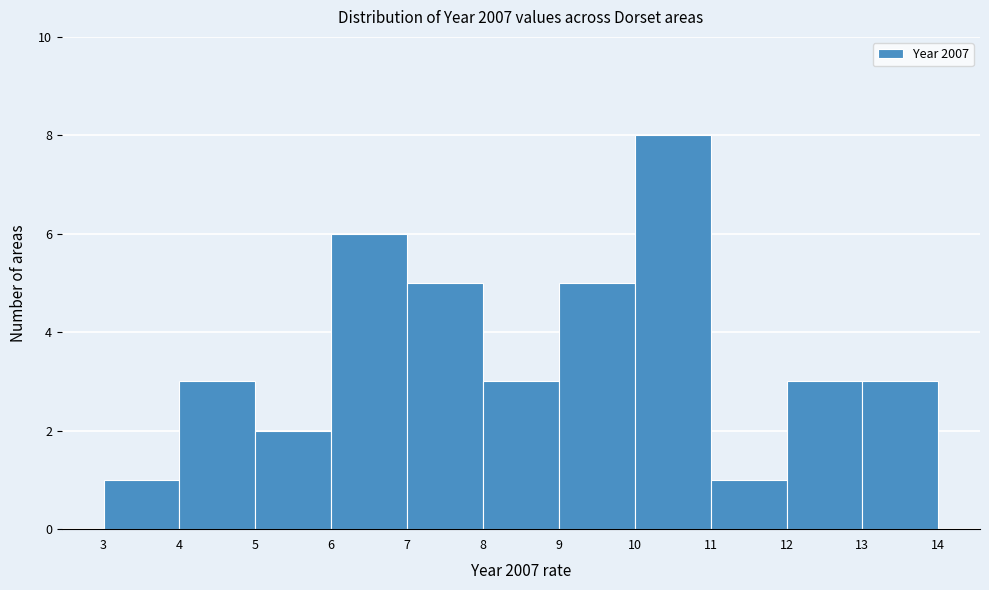

What is the height of the bar covering 4 to 5 on the x-axis? The values are not printed on the chart, so give them approximately, as read against the axis.

3